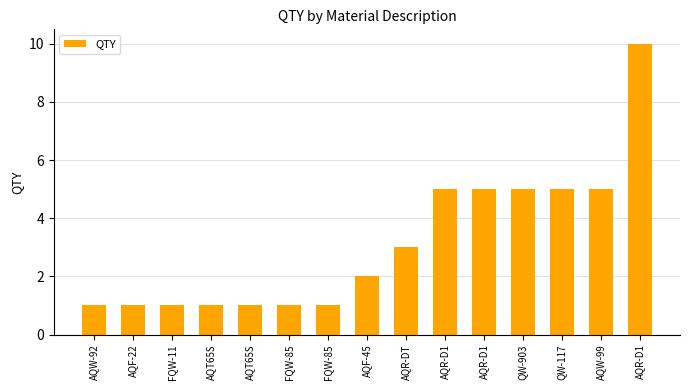

How many data points are less than 2?

7